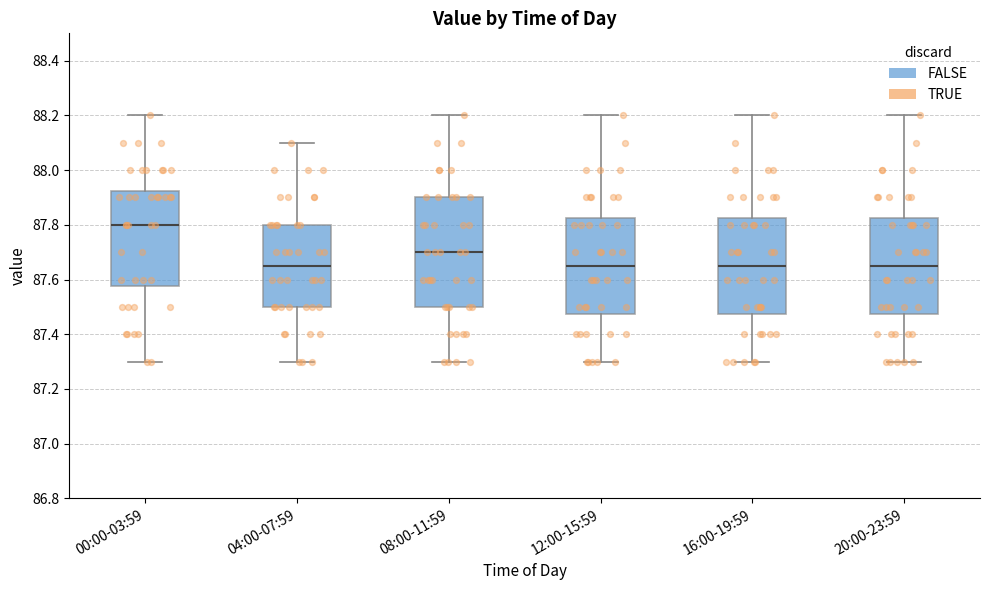

Comparing the boxes themselves (not the whiskers), which one is the tallest?

08:00-11:59